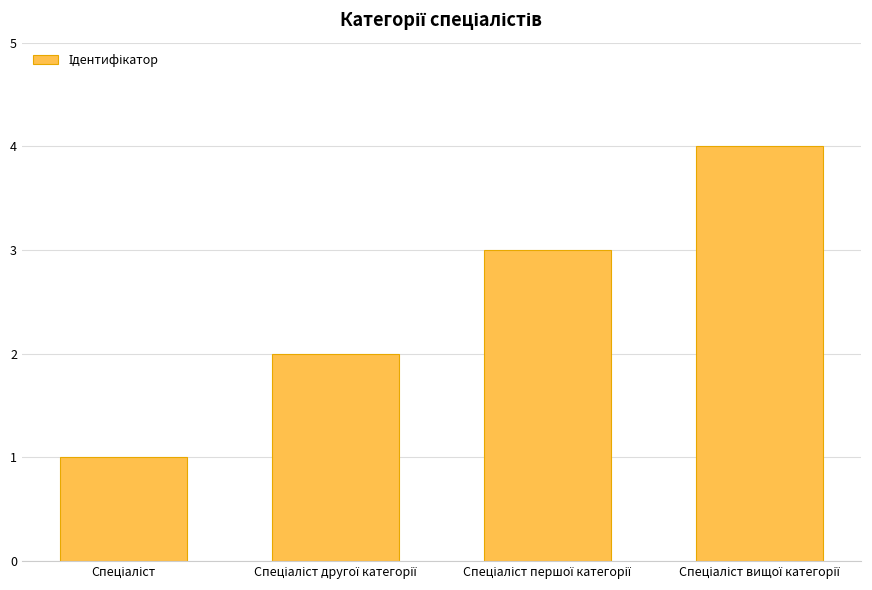

What is the maximum value shown in the chart?

4